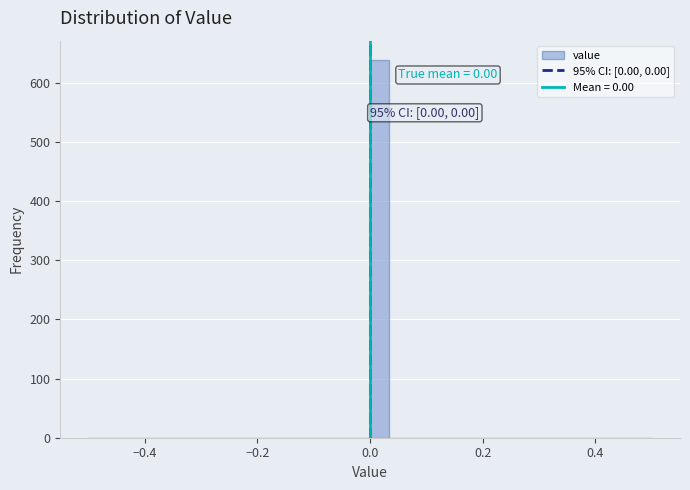

Around what value on the x-axis is the tallest bar? Give the approximate position of its centre, as read against the axis.

0.02